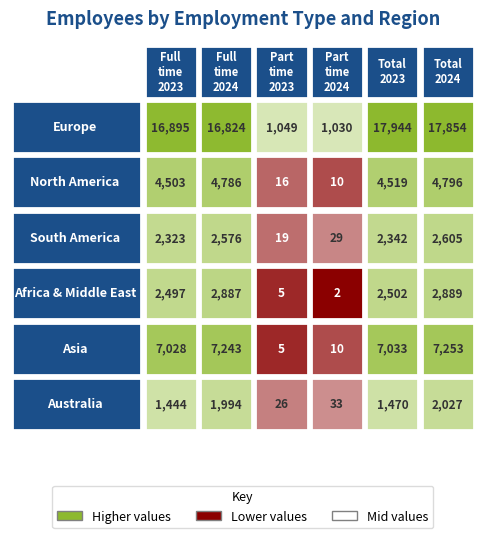

True or false: South America has a value of 19 at 2.

True